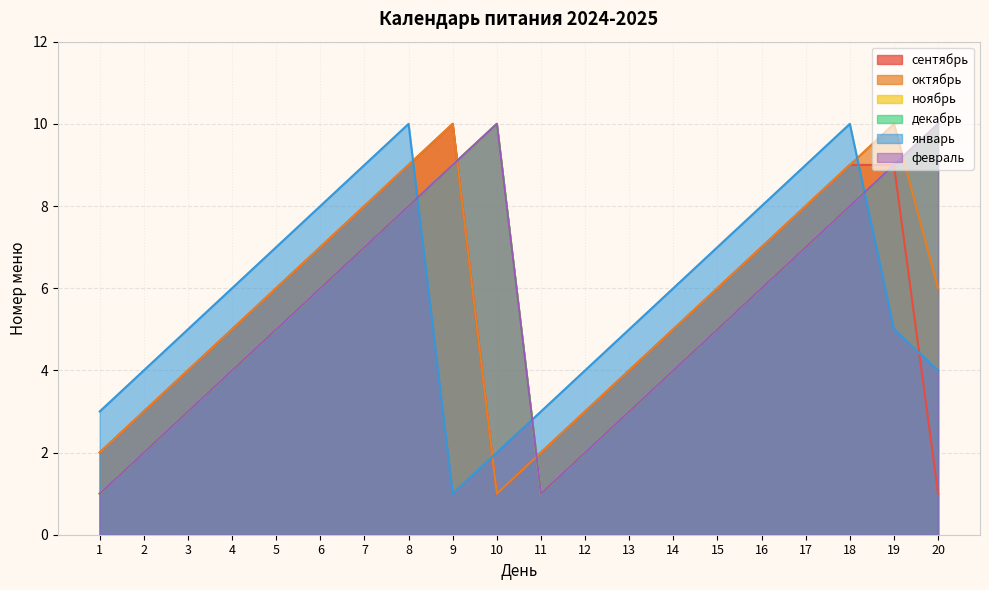

Count the number of data series in this chart.

6